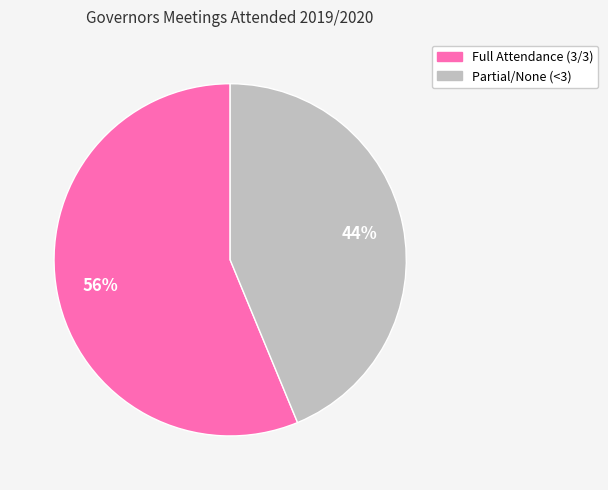

What percentage is the Full Attendance (3/3) slice, to the nearest percent?

56%